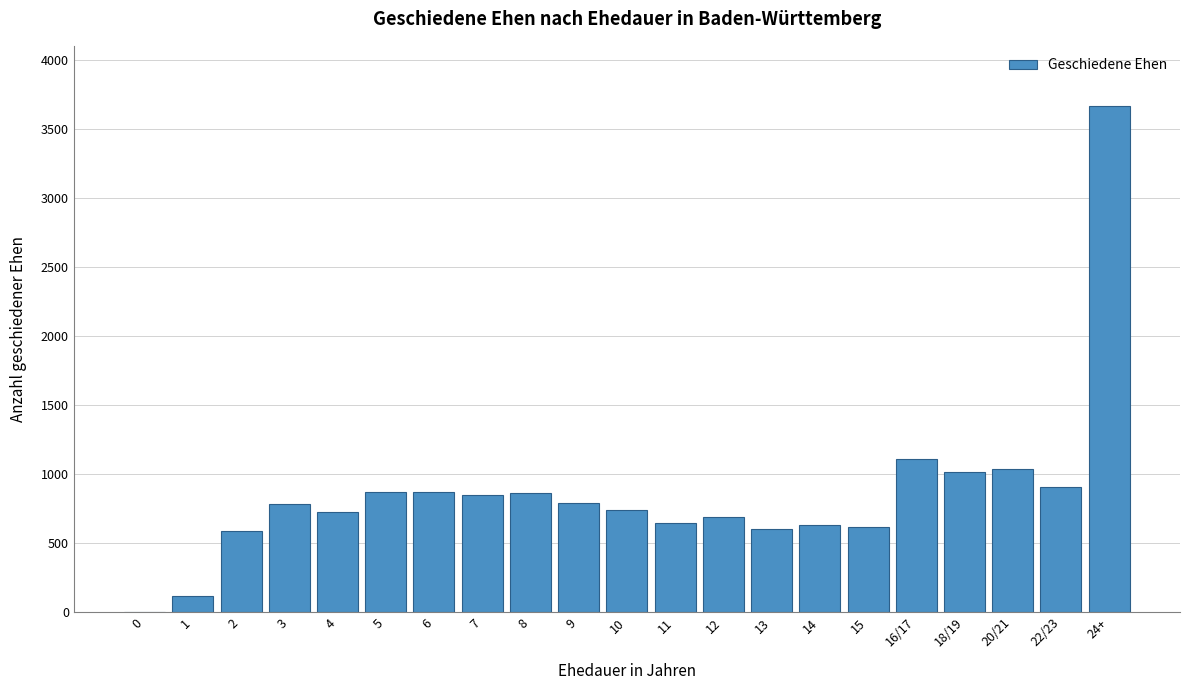

What is the change in value from 8 to 13?

-261